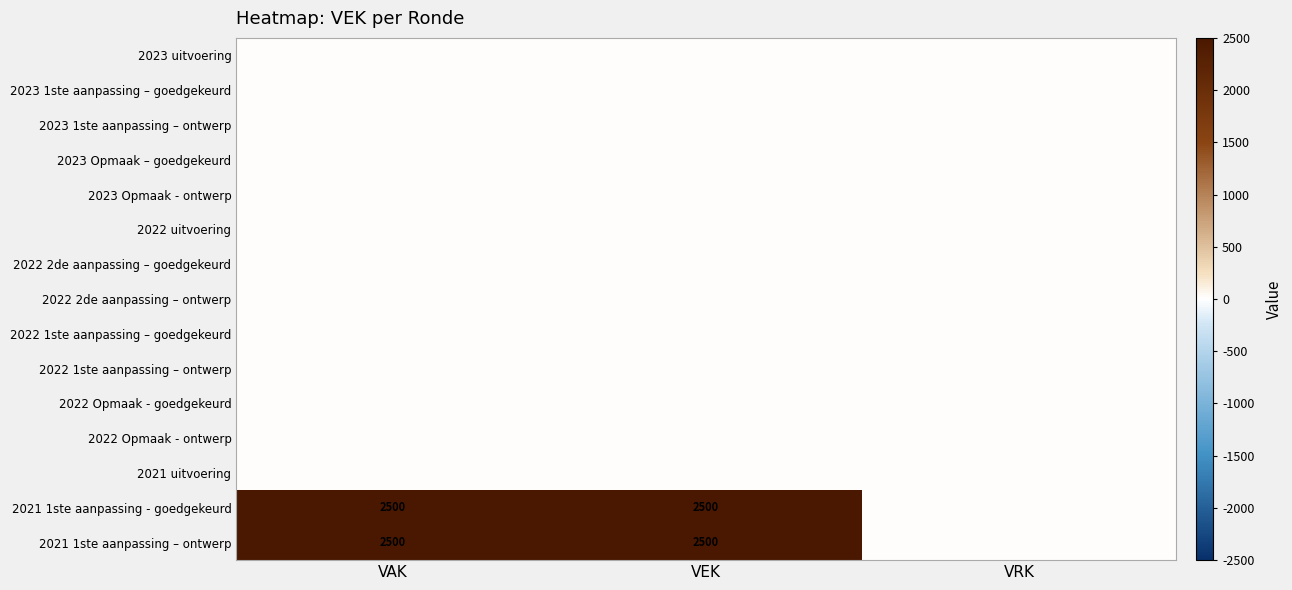

The value of 2021 1ste aanpassing – ontwerp at VEK is 1145. True or false?

False